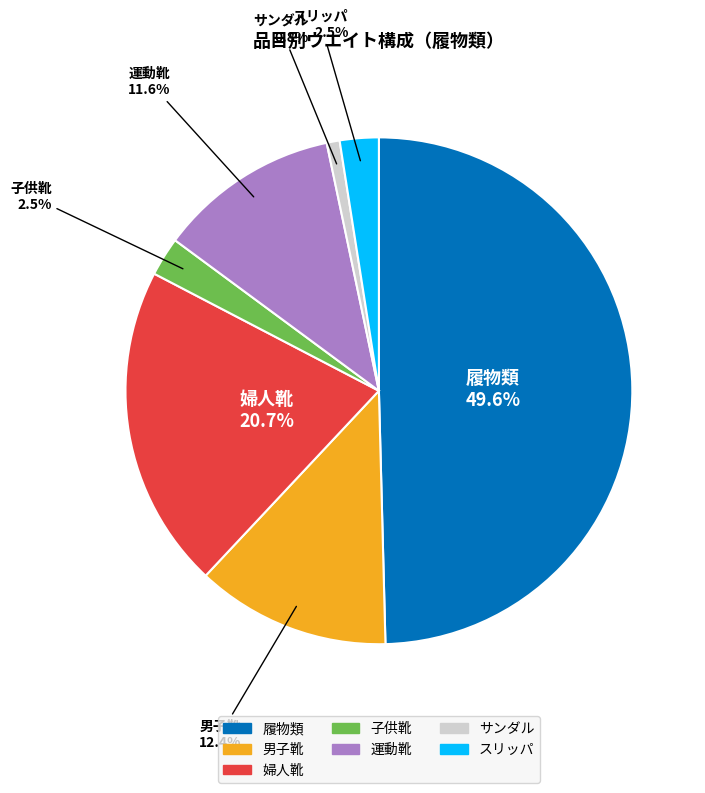

Does スリッパ account for over 50% of the chart?

No